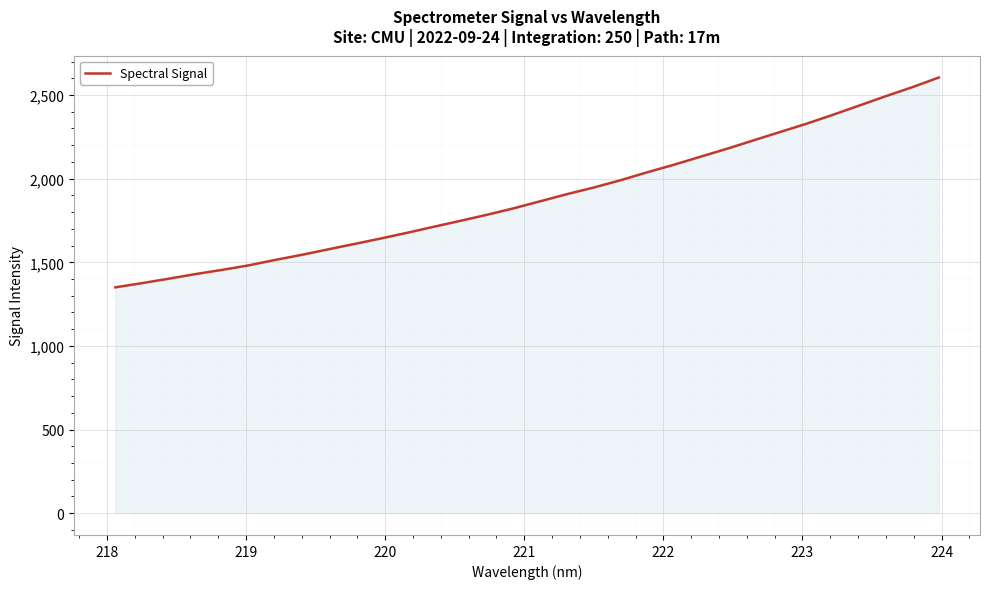

How many values are below 1865?

16